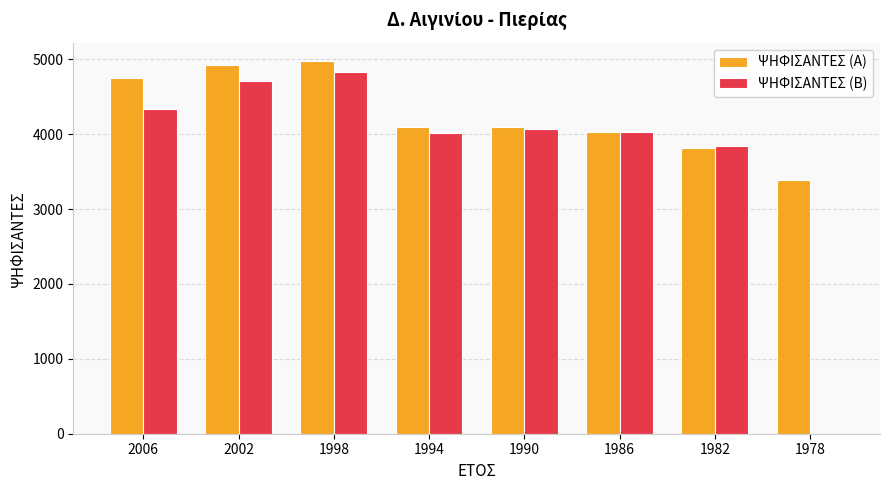

At which category is the sum across all series the highest?

1998